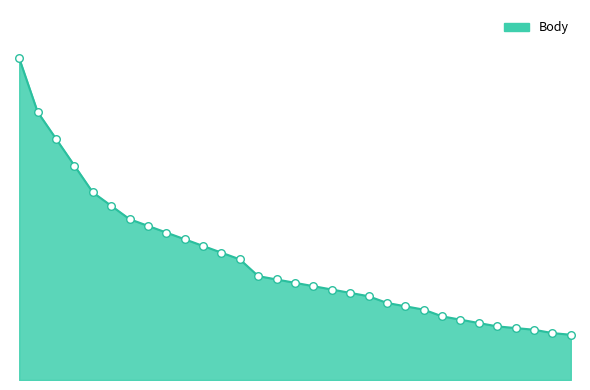

Is this an area chart (filled region under the line)?

Yes